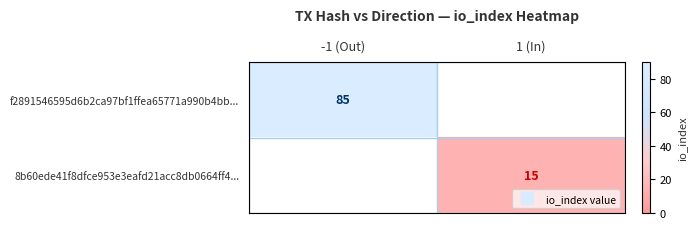

At 1 (In), list the series in order from largest to smallest.

8b60ede41f8dfce953e3eafd21acc8db0664ff4..., f2891546595d6b2ca97bf1ffea65771a990b4bb...